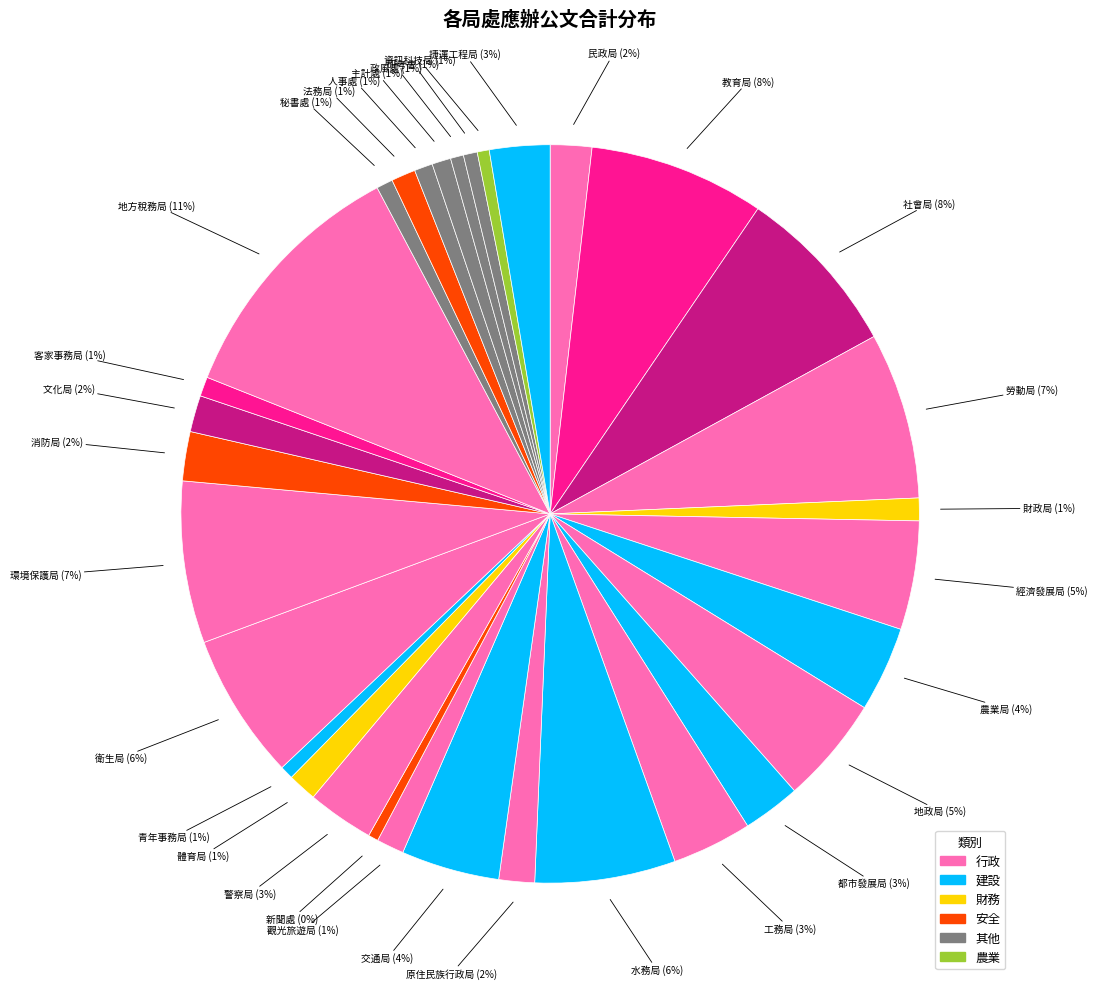

To the nearest percent, what percentage of the pie is 研考會?

1%